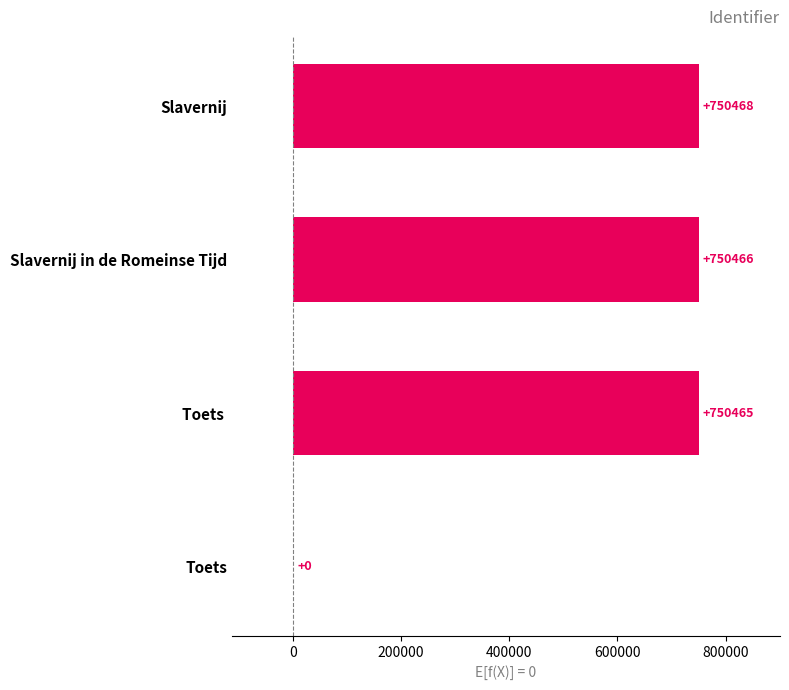

What is the average value?

562850